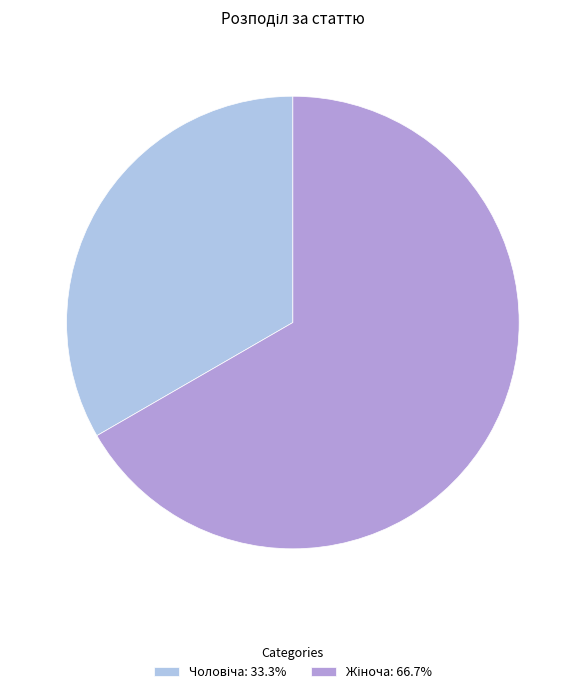

How many slices are in this pie chart?

2